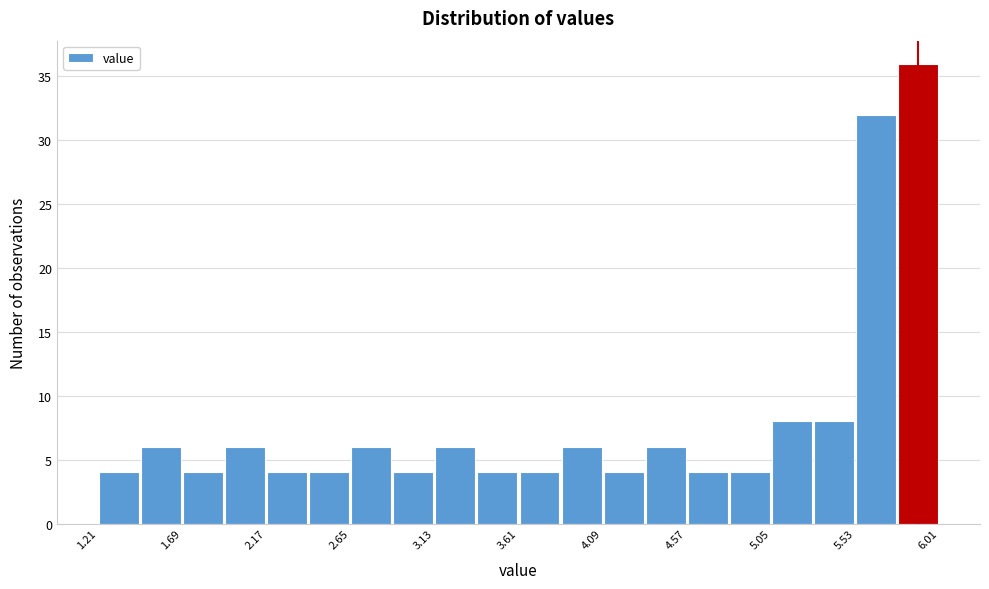

What is the height of the bar covering 5.29 to 5.53 on the x-axis? Neither the bar edges nor the heights are printed on the chart, so give them approximately, as read against the axes.

8